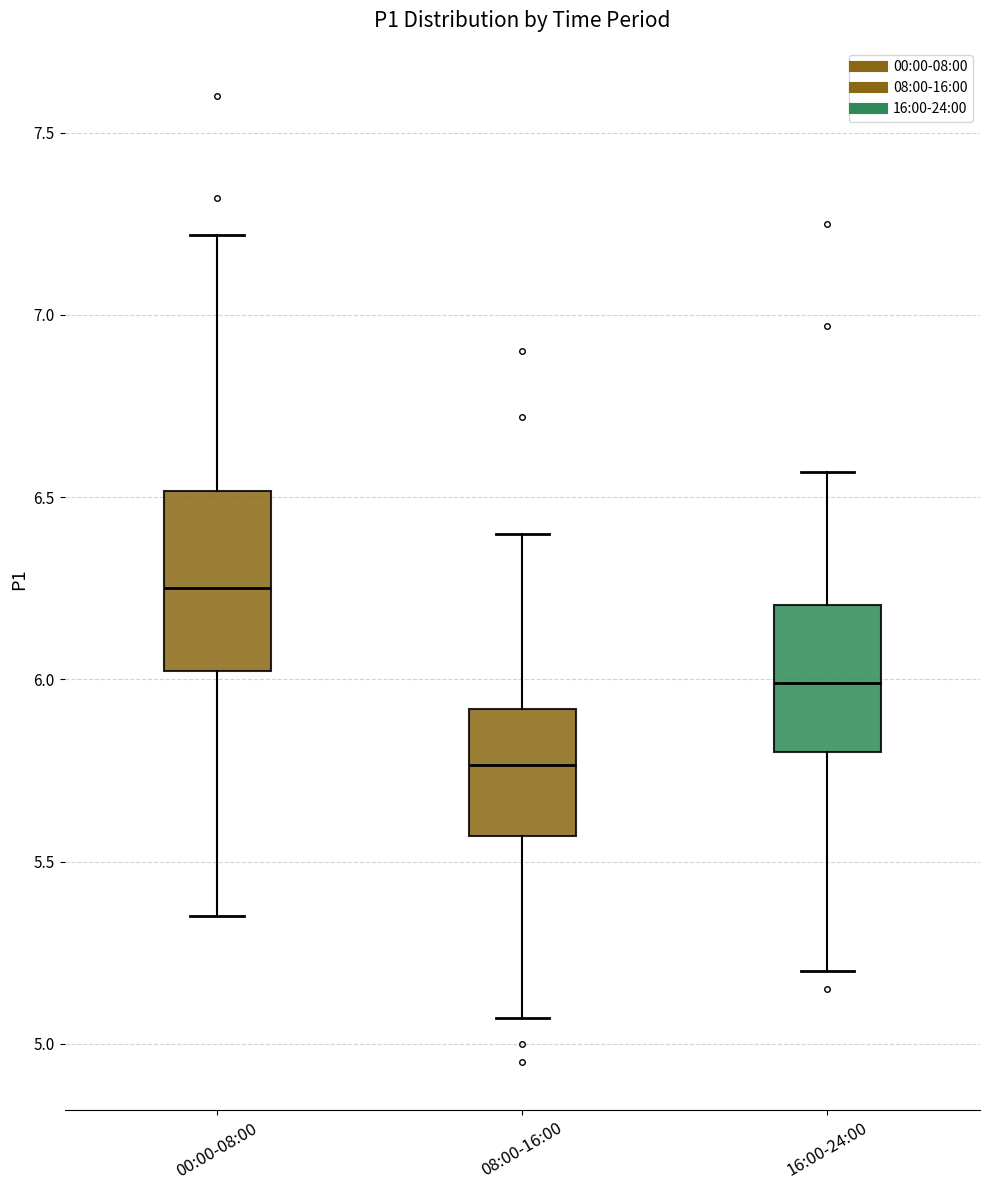

Where does the median line of the box for 00:00-08:00 sit on the y-axis? The values are not printed on the chart, so give them approximately, as read against the axis.

6.25